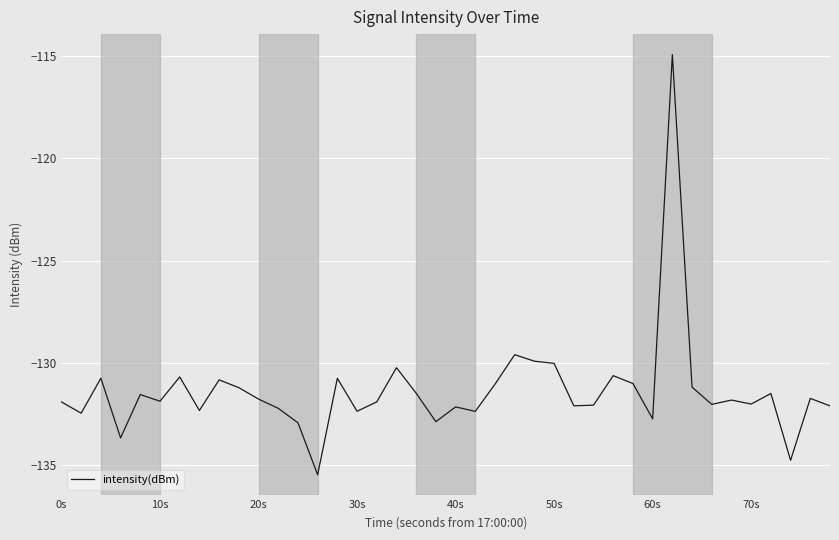

What is the minimum value shown in the chart?

-135.5